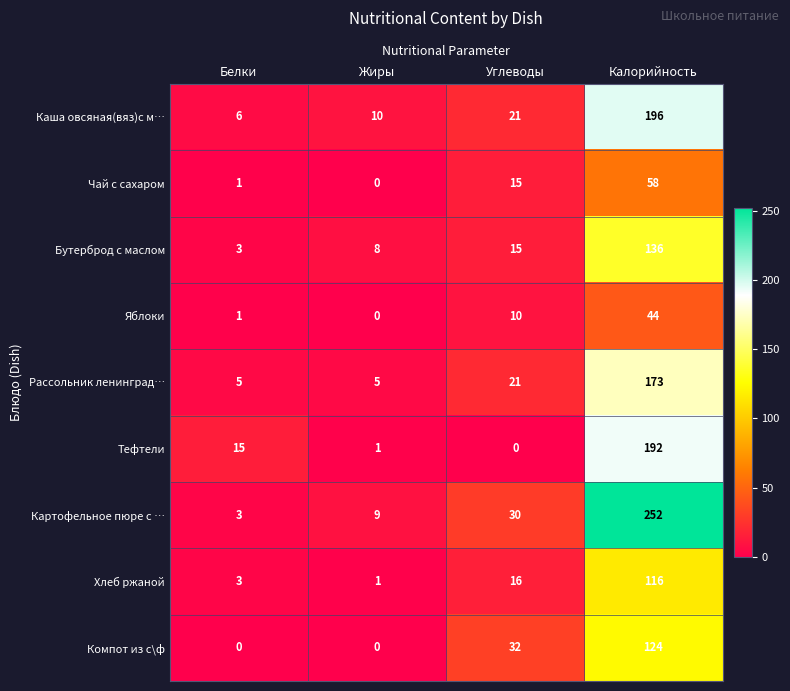

At how many categories does at least one series exceed 219?

1